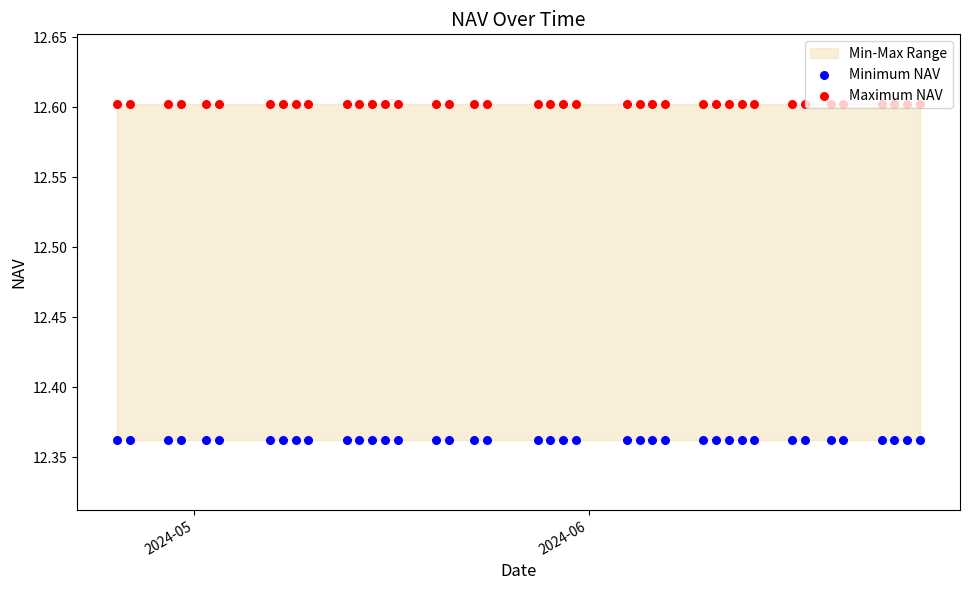

Is the value of Minimum NAV at 34 greater than the value of Maximum NAV at 39?

No